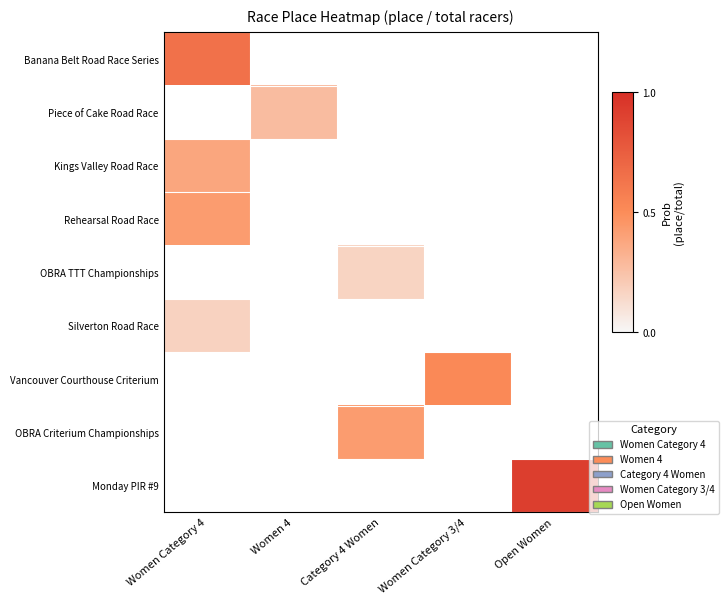

True or false: Banana Belt Road Race Series has a value of 0.2 at Women Category 4.

False